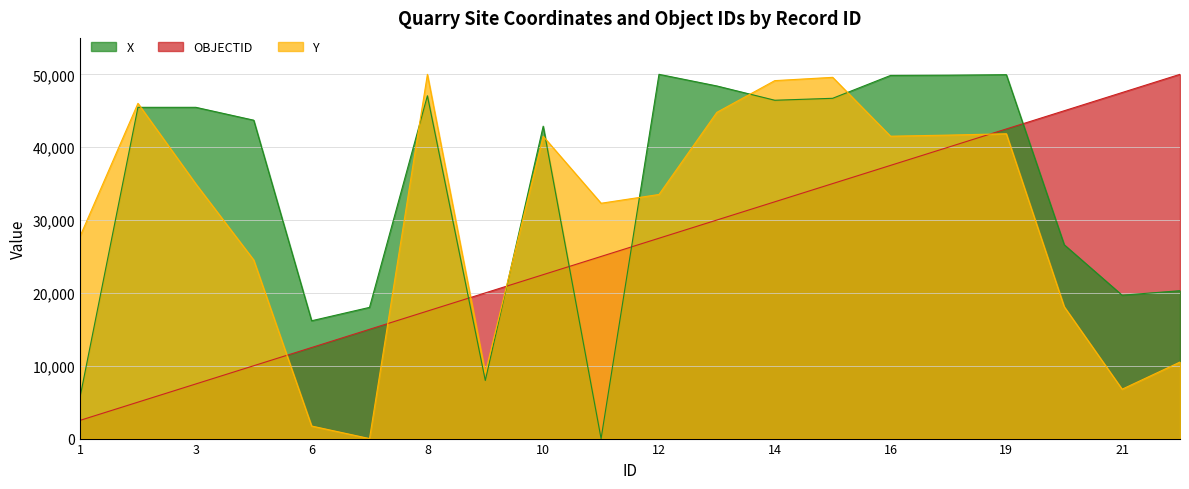

In Y, how many points are lower than both neighbors (excluding endpoints)?

5